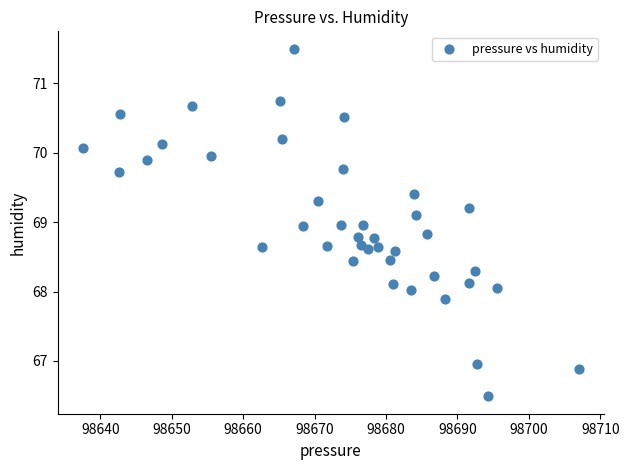

What is the range of Y values (max minus min)?

5.0